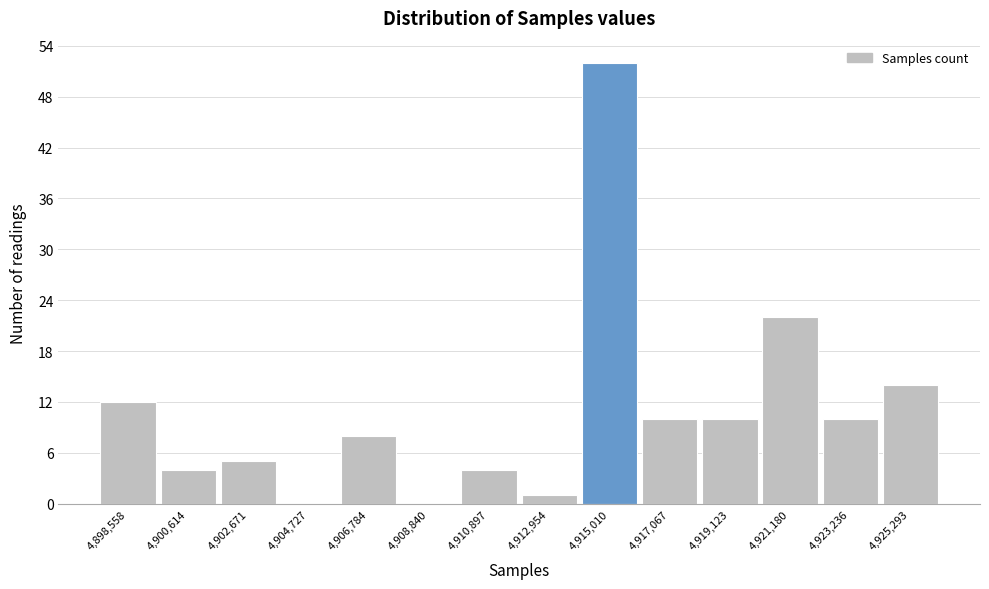

Reading left to right, transcribe all the data shown in this chart.

4,898,558=12	4,900,614=4	4,902,671=5	4,904,727=0	4,906,784=8	4,908,840=0	4,910,897=4	4,912,954=1	4,915,010=52	4,917,067=10	4,919,123=10	4,921,180=22	4,923,236=10	4,925,293=14